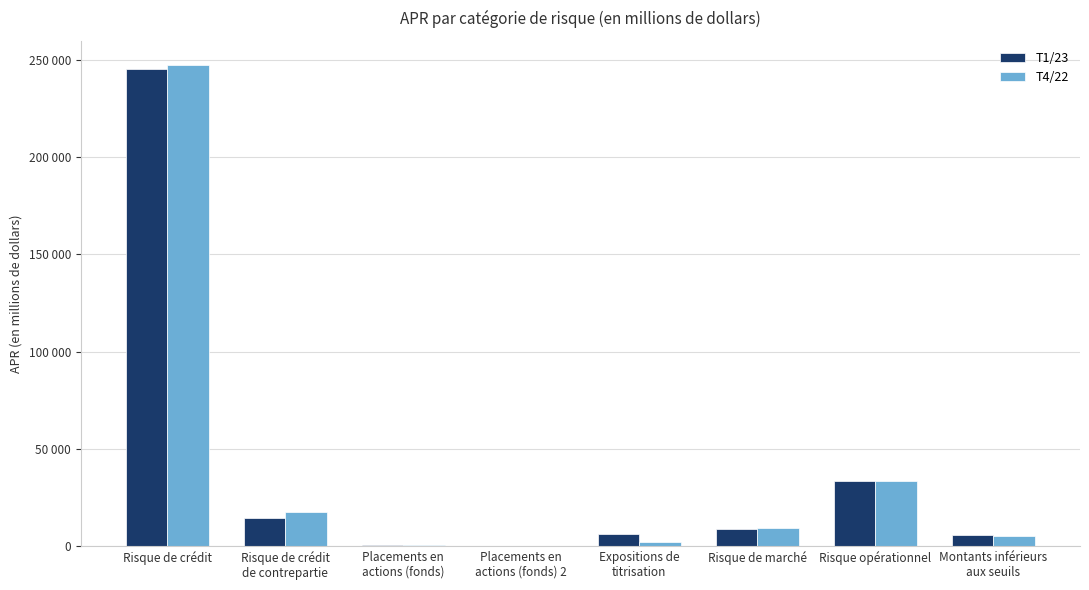

What is the sum of the T4/22 values at Risque de crédit and Risque opérationnel?

280863